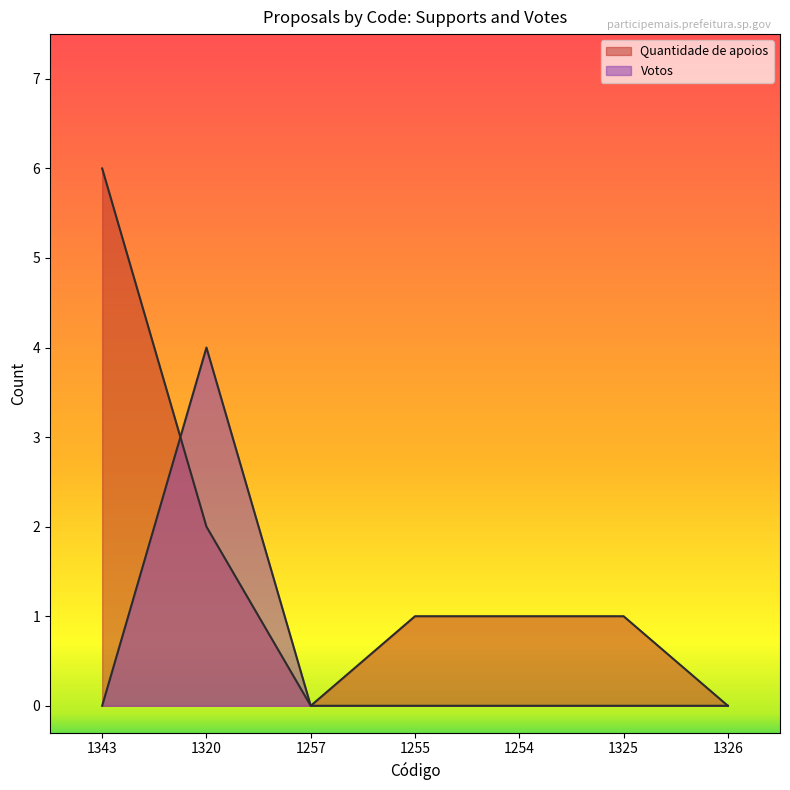

Which category has the lowest value in the Votos series?

1343